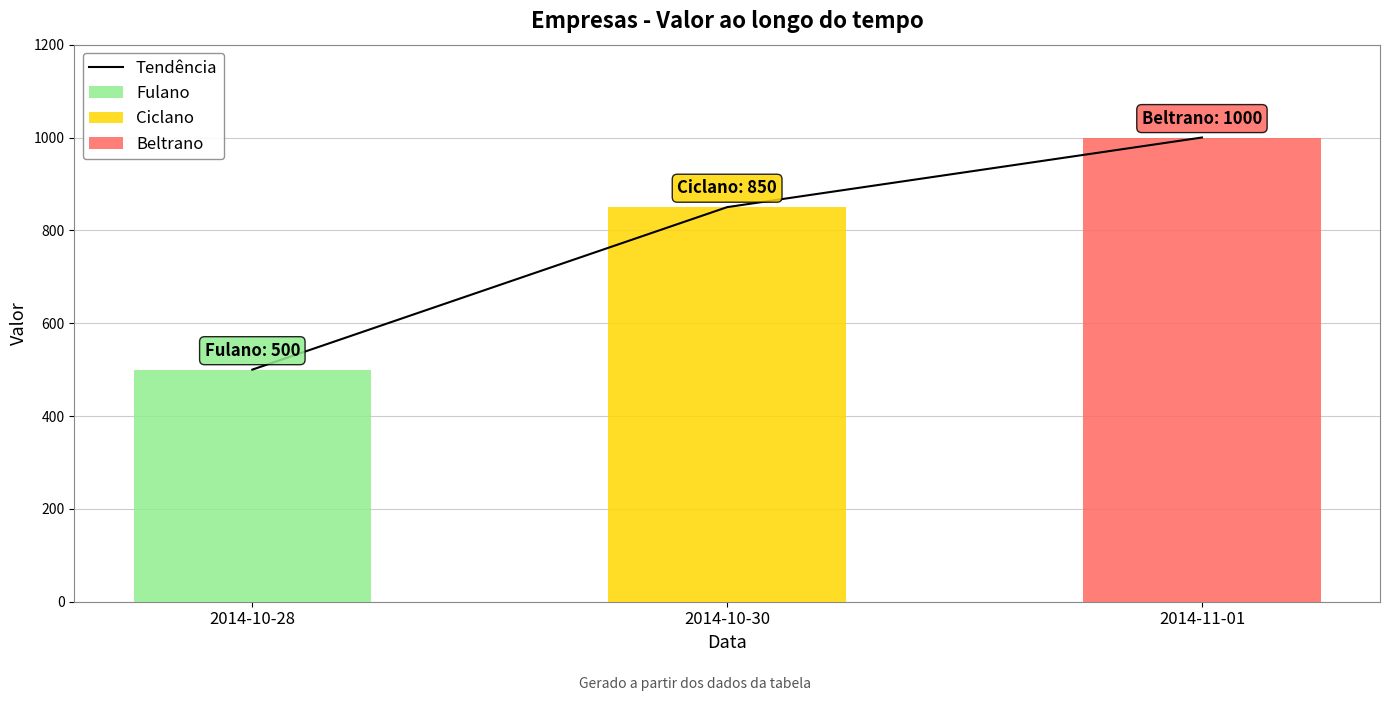

What value does the data have at 2014-10-28, to the nearest 50?

500